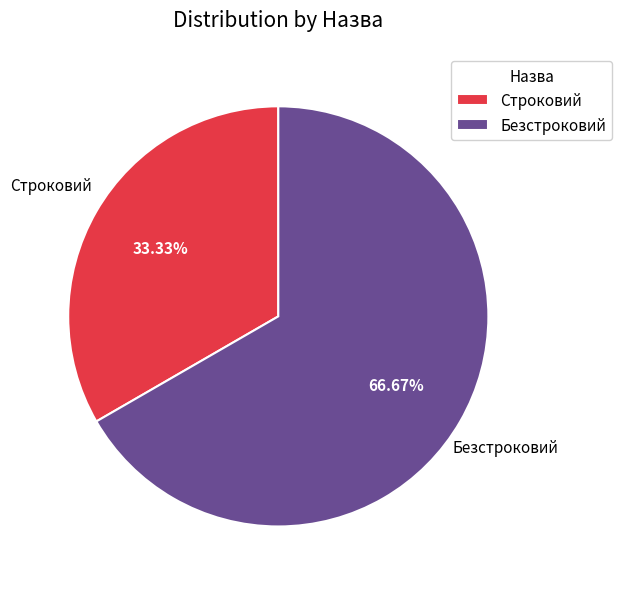

What percentage is NOT represented by Безстроковий?

33.3%